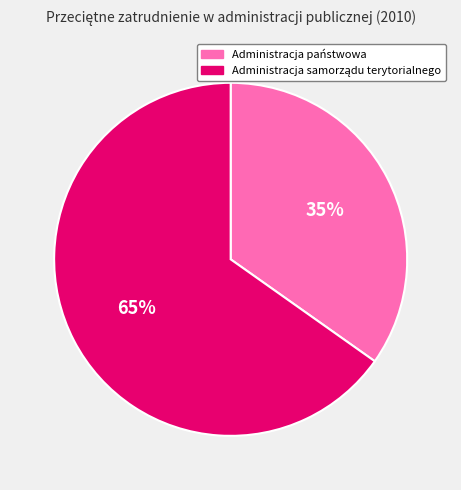

Which slice is the smallest?

Administracja państwowa